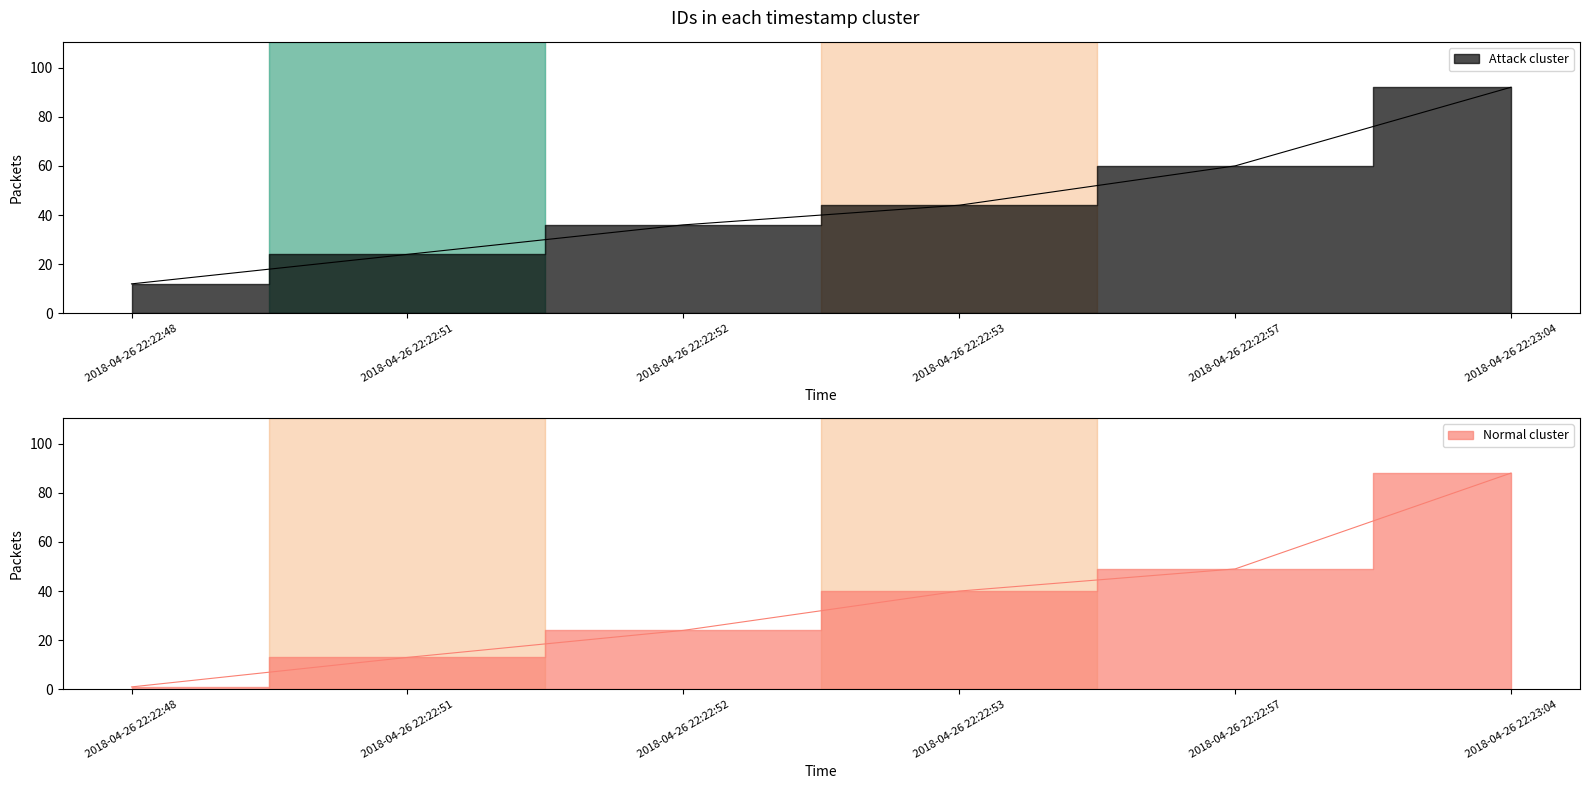

True or false: Normal cluster and Attack cluster cross at least once.

False